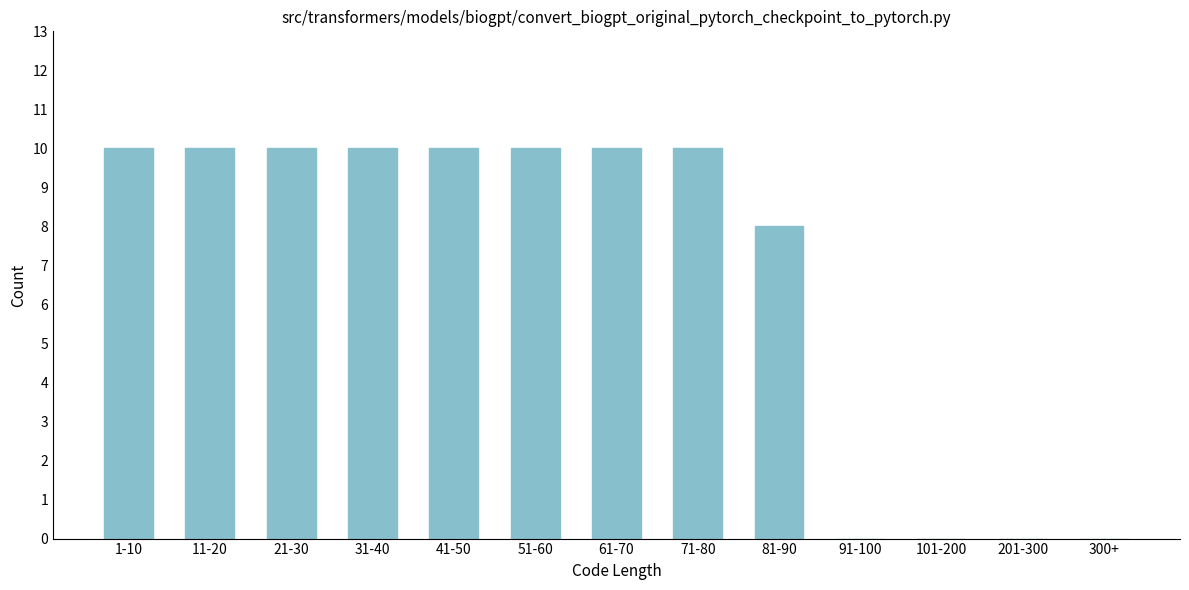

Reading left to right, list all the values displayed in this chart.

1-10=10	11-20=10	21-30=10	31-40=10	41-50=10	51-60=10	61-70=10	71-80=10	81-90=8	91-100=0	101-200=0	201-300=0	300+=0